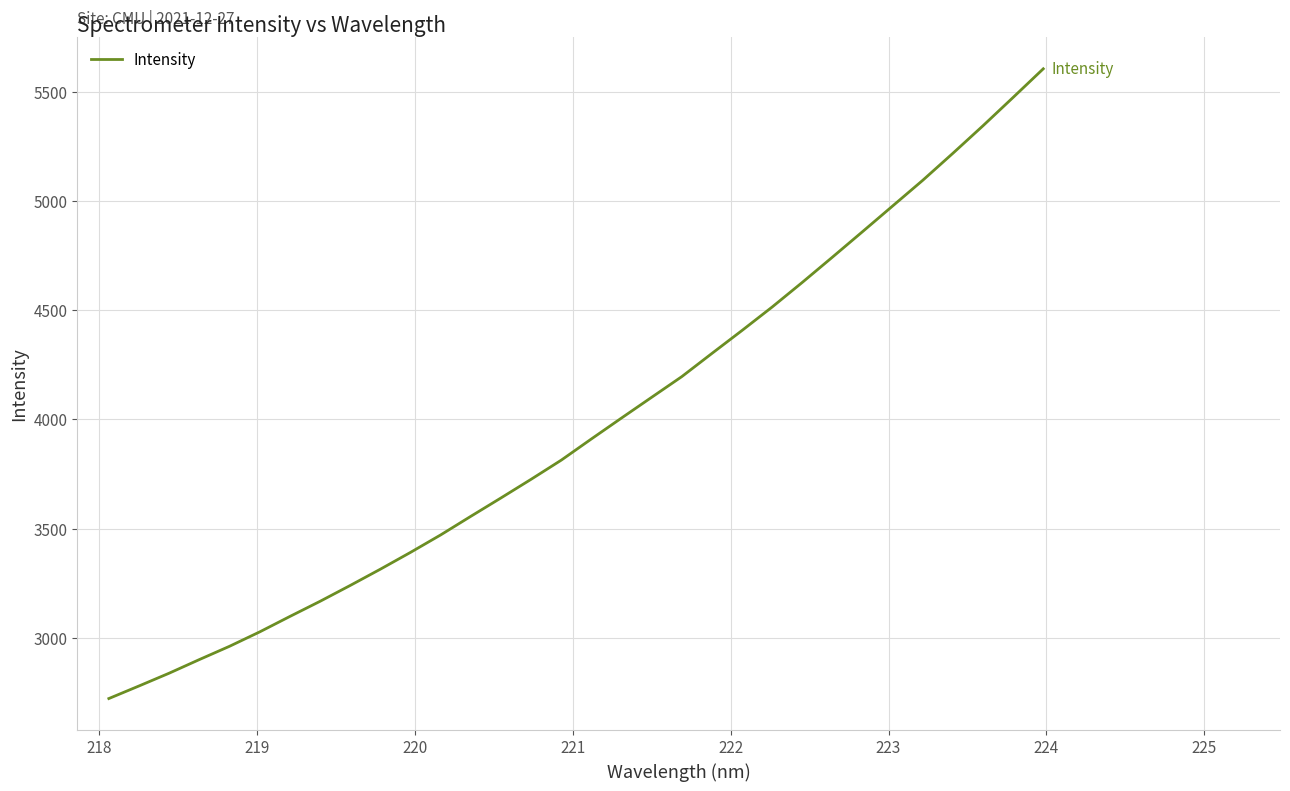

What is the maximum value shown in the chart?

5605.2